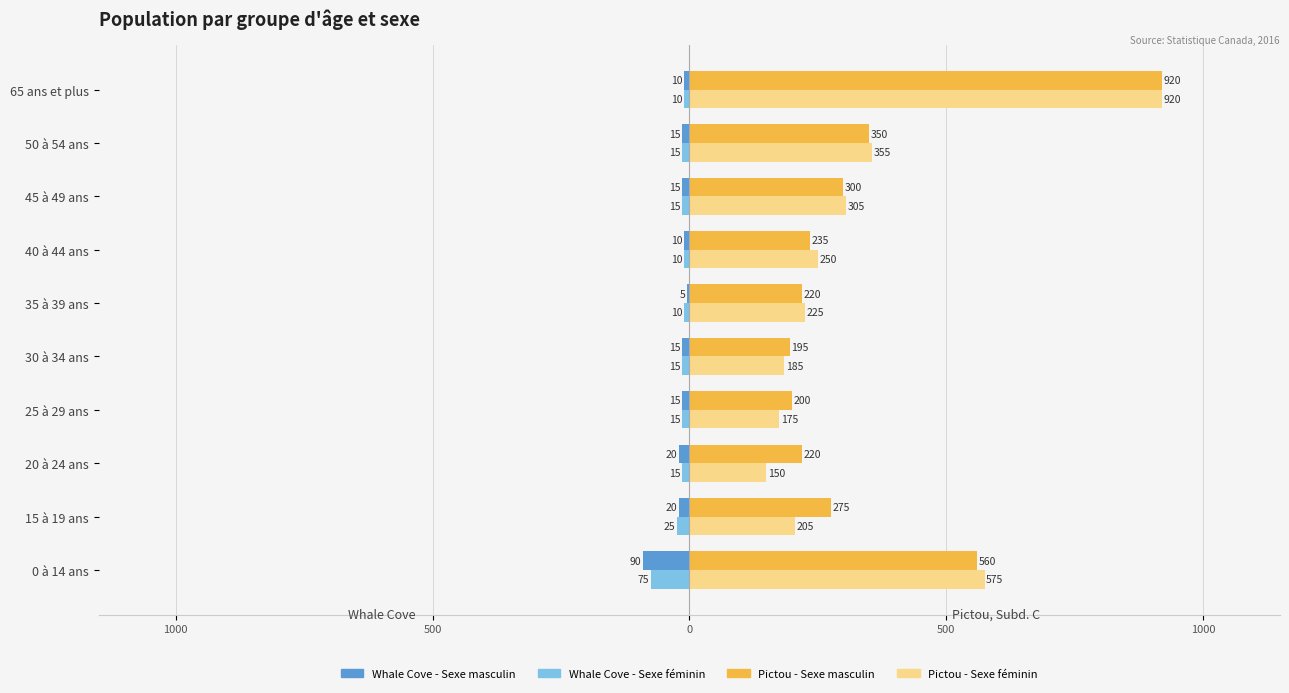

What are all the series names shown in the legend?

Whale Cove - Sexe masculin, Whale Cove - Sexe féminin, Pictou - Sexe masculin, Pictou - Sexe féminin